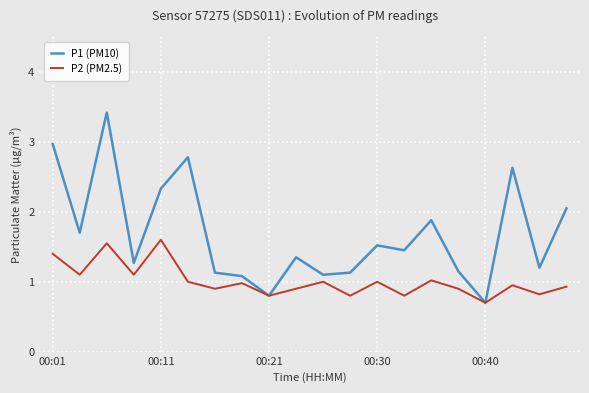

Which series has the largest total across all categories?

P1 (PM10)